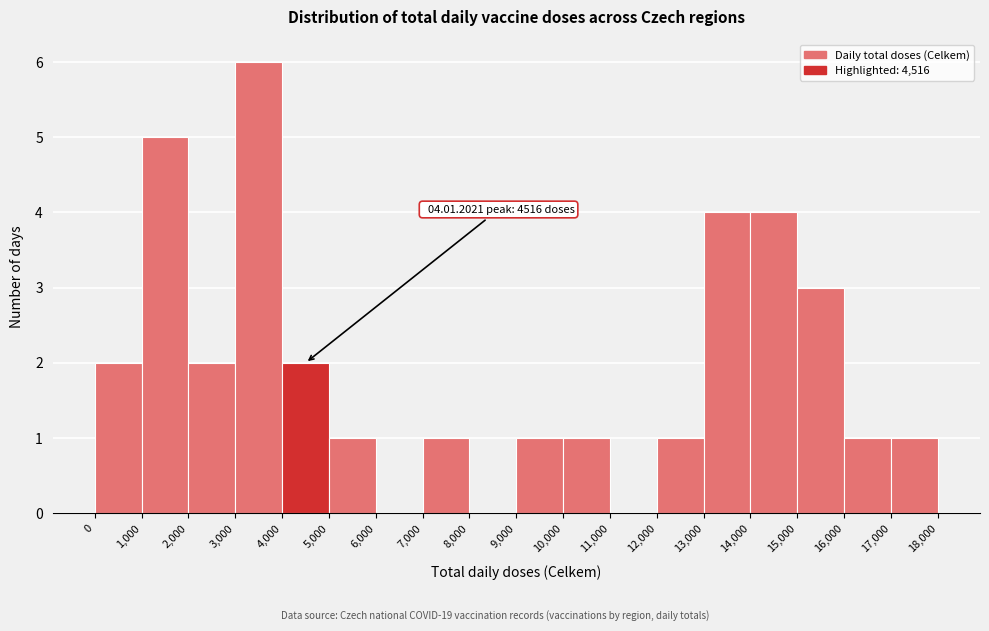

Over which range of the x-axis is the bar tallest?

3,000 to 4,000